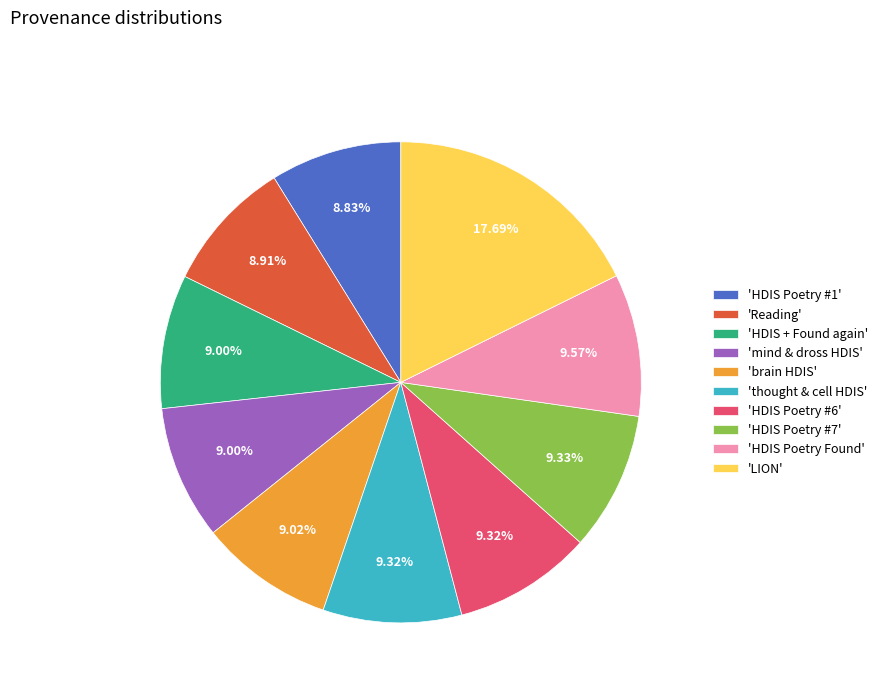

Approximately how many times larger is the value at 'brain HDIS' compared to 'mind & dross HDIS'?

1.0